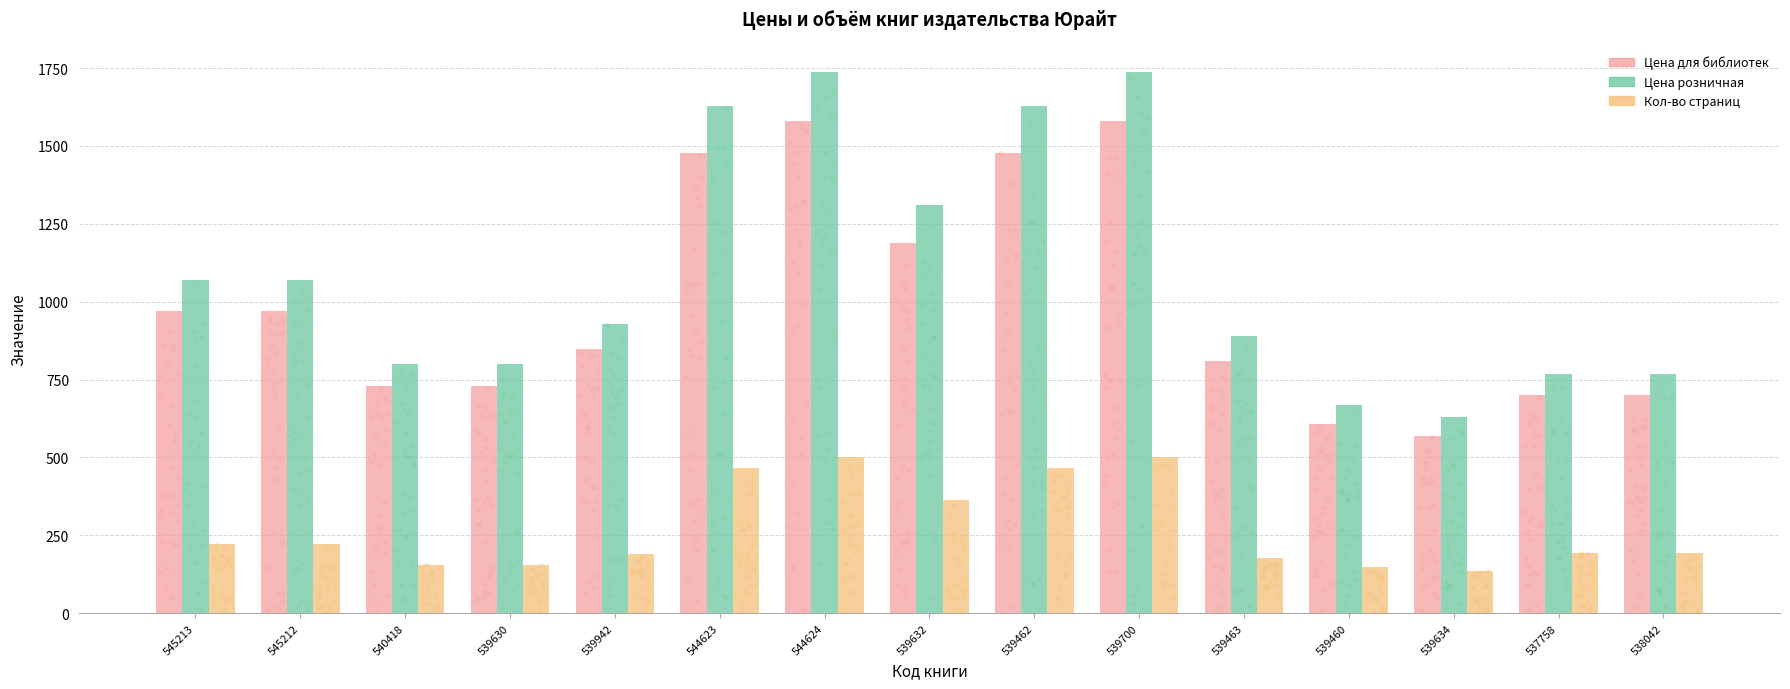

Which series reaches the minimum Y coordinate?

Кол-во страниц